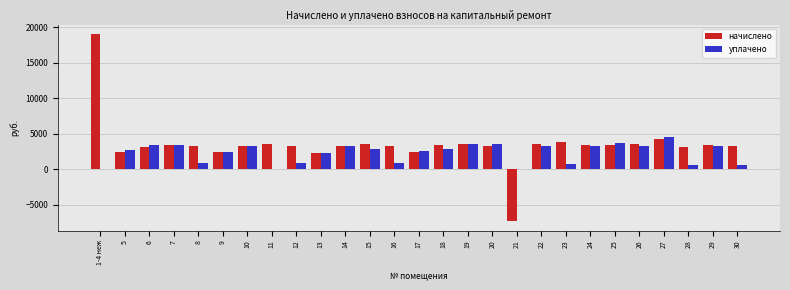

Which category has the highest value across all series?

1-4 неж